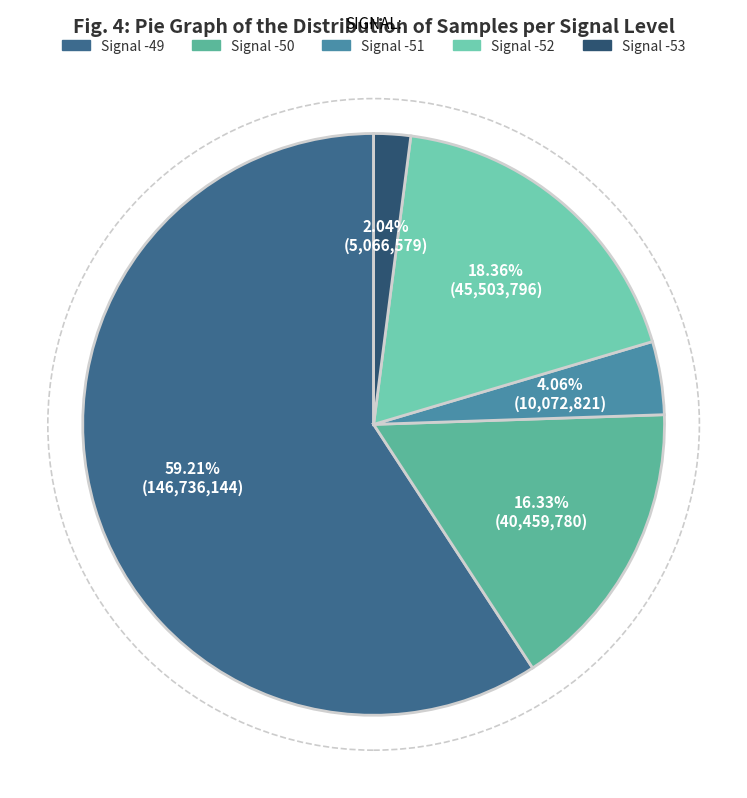

The Signal -51 slice represents 29% of the pie. True or false?

False